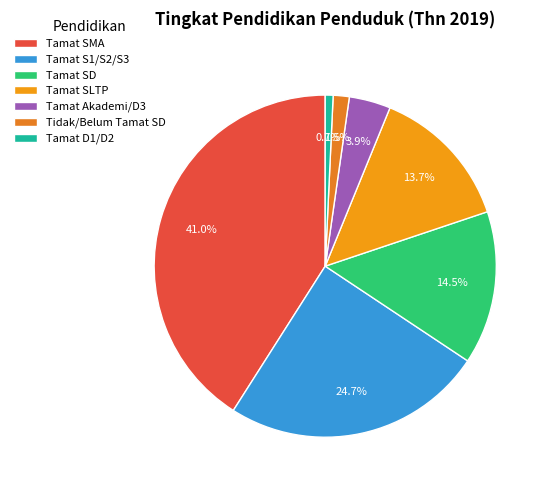

How many slices are in this pie chart?

7